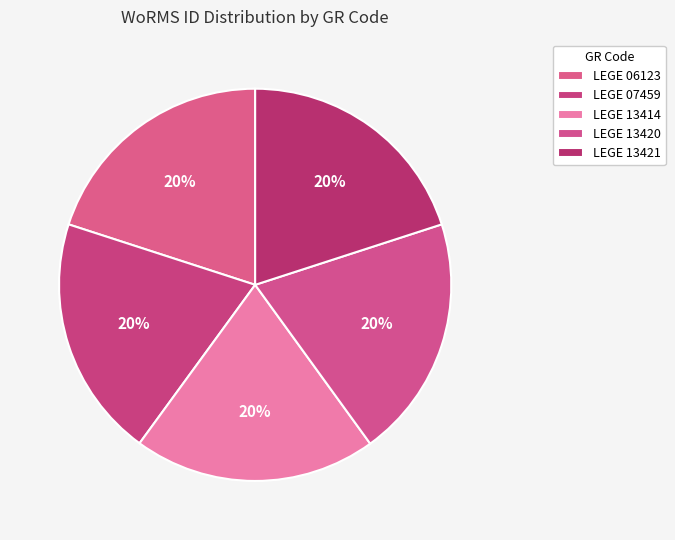

Rank the categories by value from lowest to highest.

LEGE 07459, LEGE 13414, LEGE 13420, LEGE 13421, LEGE 06123